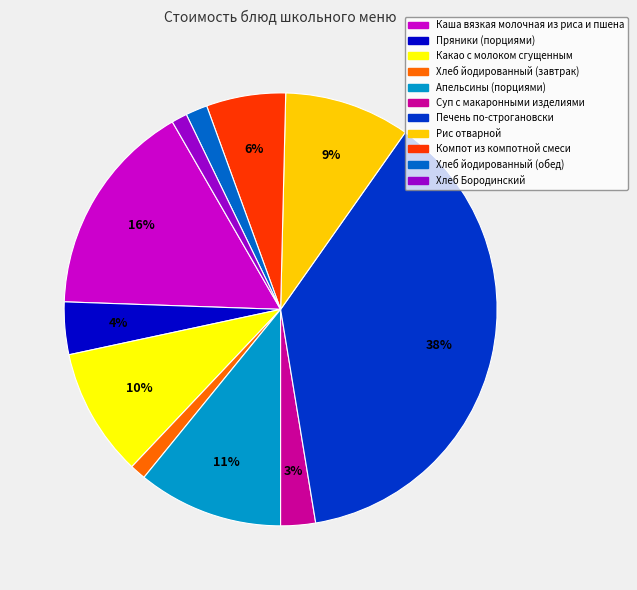

The Пряники (порциями) slice represents 10% of the pie. True or false?

False